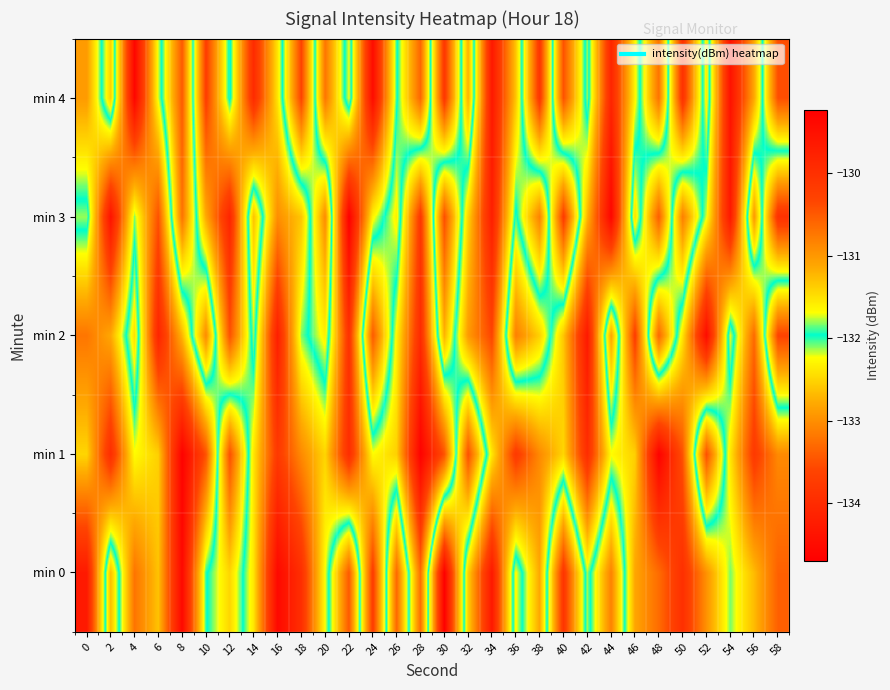

Reading right to left, list all the values displayed in this chart.

min 0: 58=-133.4	56=-132.7	54=-132.1	52=-133.0	50=-133.9	48=-133.3	46=-132.8	44=-130.8	42=-132.1	40=-130.1	38=-132.8	36=-131.7	34=-134.3	32=-132.5	30=-129.2	28=-133.3	26=-130.6	24=-133.7	22=-130.5	20=-132.2	18=-133.9	16=-134.5	14=-132.4	12=-131.4	10=-132.0	8=-134.6	6=-132.6	4=-133.2	2=-131.3	0=-134.3
min 1: 58=-133.0	56=-133.8	54=-132.4	52=-130.4	50=-133.5	48=-134.7	46=-132.5	44=-132.3	42=-134.0	40=-132.5	38=-133.0	36=-133.8	34=-132.4	32=-130.4	30=-133.5	28=-134.7	26=-132.5	24=-132.3	22=-134.0	20=-132.5	18=-133.0	16=-133.8	14=-132.4	12=-130.4	10=-133.5	8=-134.7	6=-132.5	4=-132.3	2=-134.0	0=-132.5
min 2: 58=-130.3	56=-133.3	54=-131.7	52=-134.5	50=-132.4	48=-130.6	46=-133.7	44=-131.1	42=-134.3	40=-132.6	38=-131.4	36=-130.8	34=-133.6	32=-132.9	30=-131.2	28=-134.0	26=-132.3	24=-130.5	22=-133.9	20=-131.6	18=-132.1	16=-134.2	14=-131.8	12=-133.5	10=-130.9	8=-132.7	6=-134.1	4=-131.5	2=-132.8	0=-133.2
min 3: 58=-133.9	56=-131.0	54=-134.3	52=-132.2	50=-130.8	48=-133.4	46=-131.5	44=-134.6	42=-132.7	40=-130.2	38=-133.1	36=-131.9	34=-134.2	32=-132.5	30=-130.4	28=-133.8	26=-131.6	24=-132.3	22=-134.7	20=-130.9	18=-132.6	16=-133.0	14=-131.3	12=-134.1	10=-132.8	8=-130.7	6=-133.5	4=-132.1	2=-134.4	0=-131.8
min 4: 58=-130.4	56=-132.8	54=-134.4	52=-131.6	50=-133.9	48=-130.7	46=-132.3	44=-134.1	42=-131.8	40=-133.5	38=-130.1	36=-132.6	34=-134.3	32=-131.2	30=-133.8	28=-130.6	26=-132.0	24=-134.5	22=-131.7	20=-133.2	18=-130.3	16=-132.4	14=-134.0	12=-131.9	10=-133.7	8=-130.5	6=-132.2	4=-134.6	2=-131.4	0=-132.9